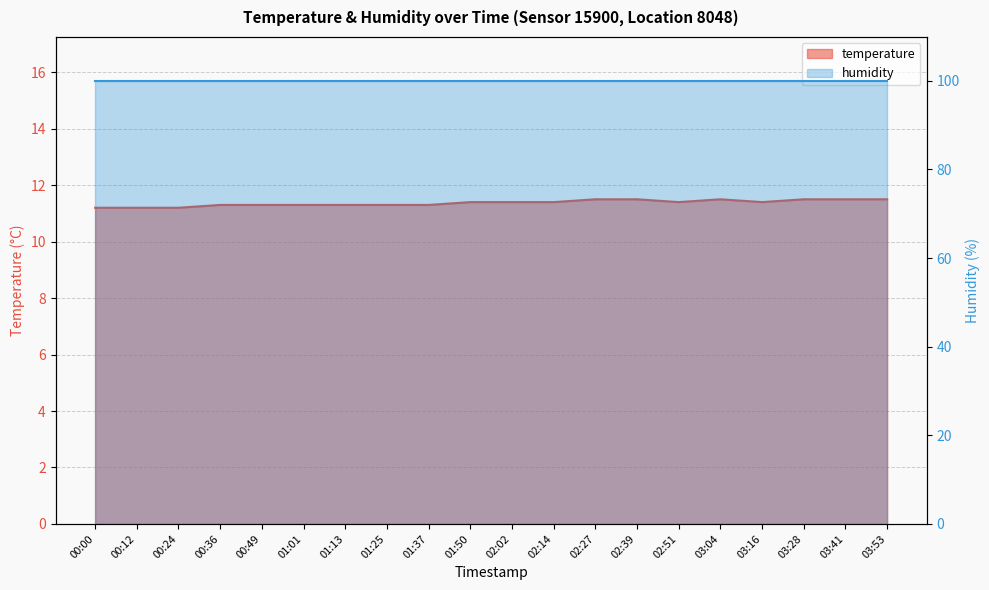

What is the difference between the maximum and minimum values?

0.3